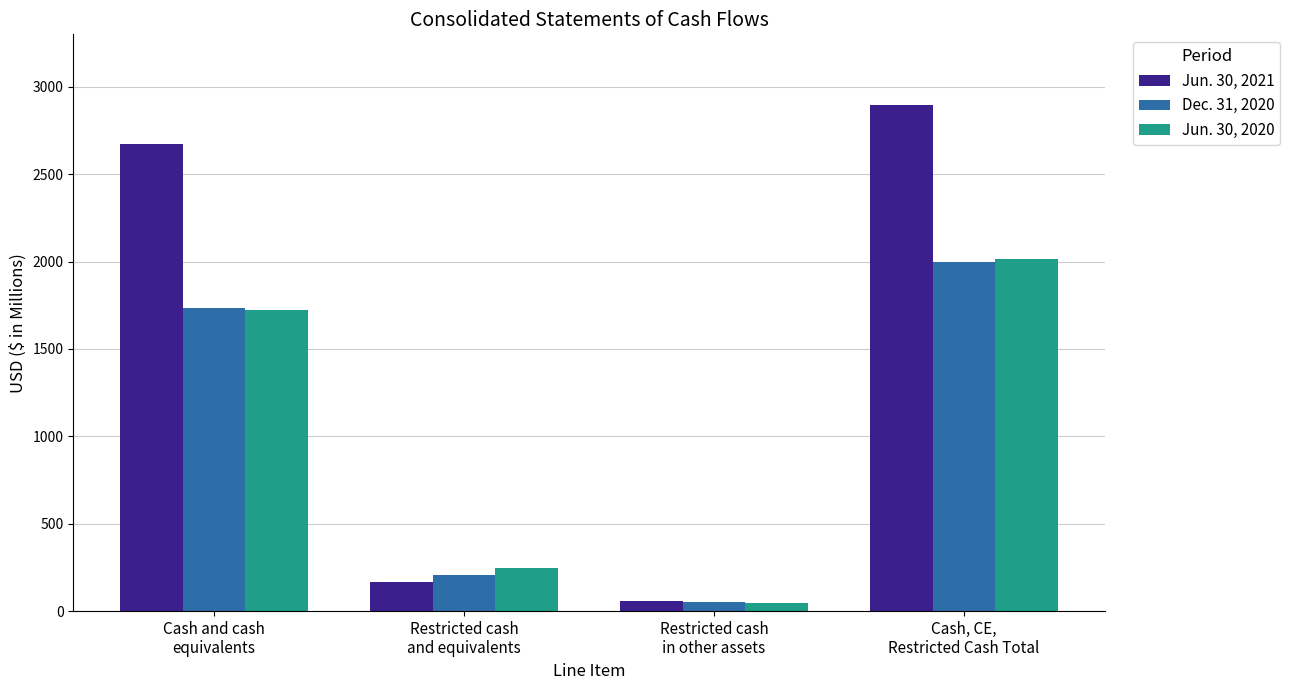

What is the greatest value displayed?

2898